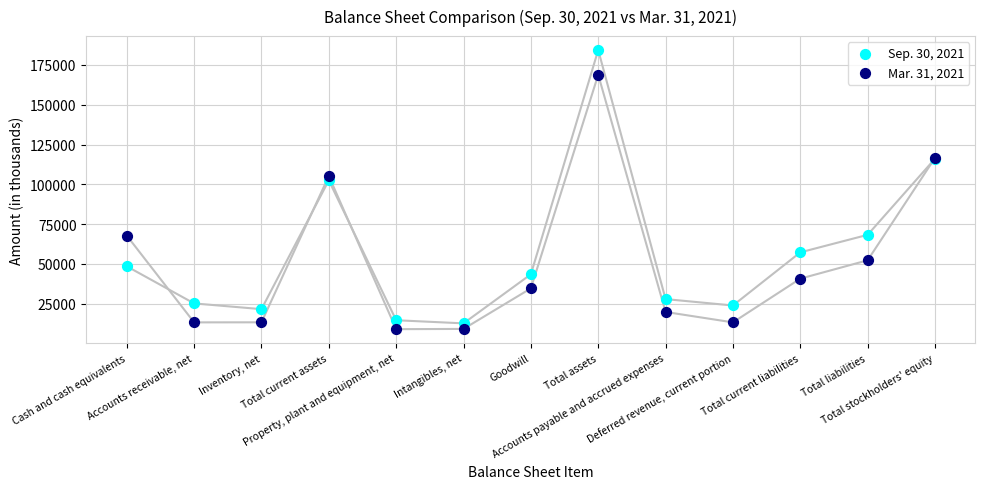

Which series contains the highest Y value?

Sep. 30, 2021